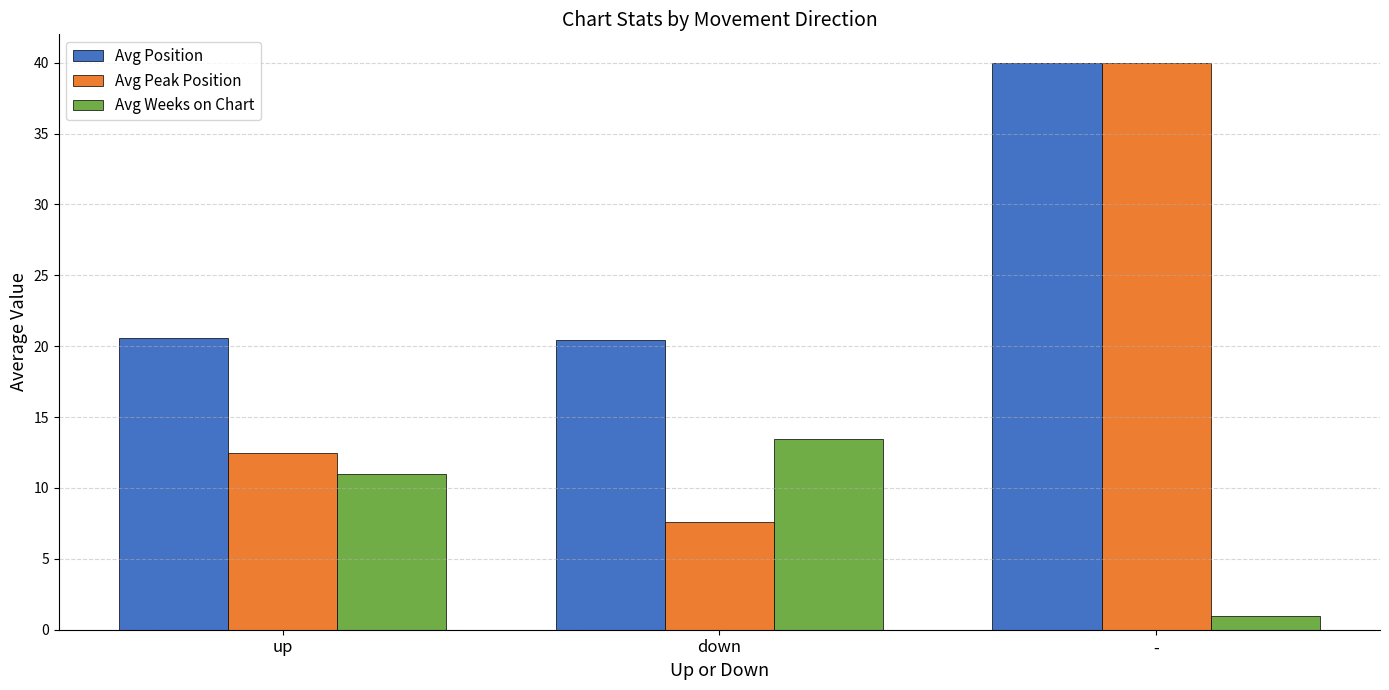

The value of Avg Position at - is 14.8. True or false?

False